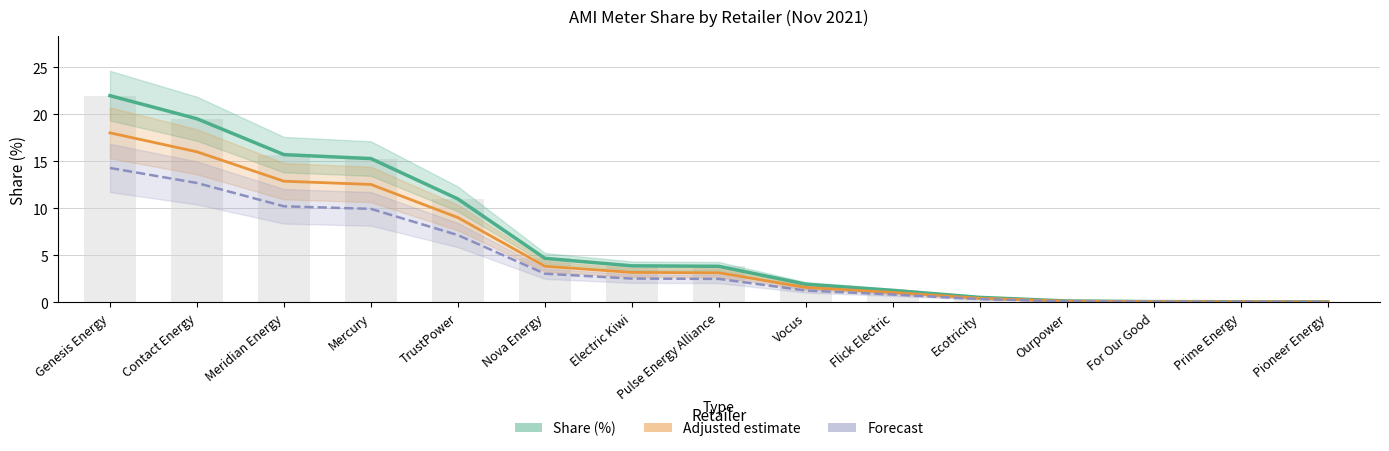

The value of Share (%) at Prime Energy is 0.1. True or false?

False